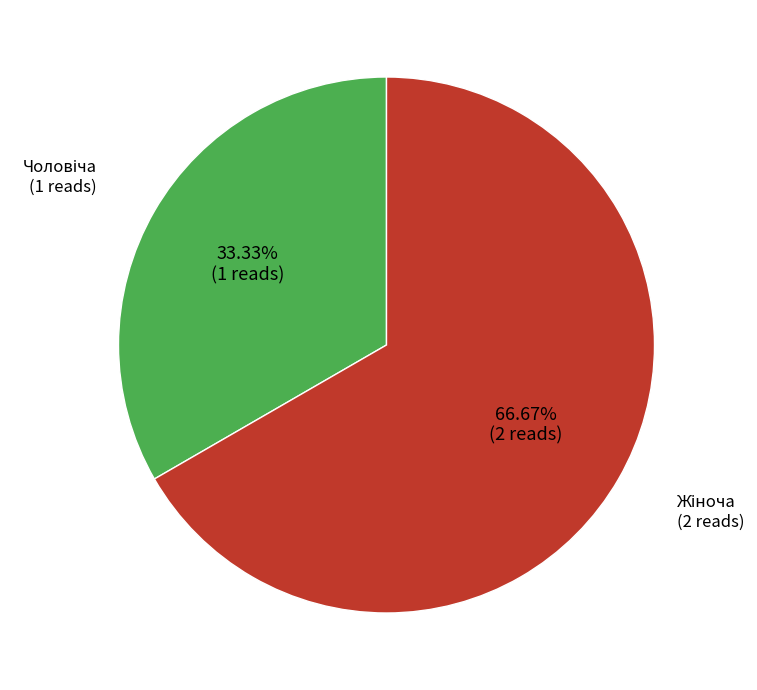

Does any single category account for the majority?

Yes